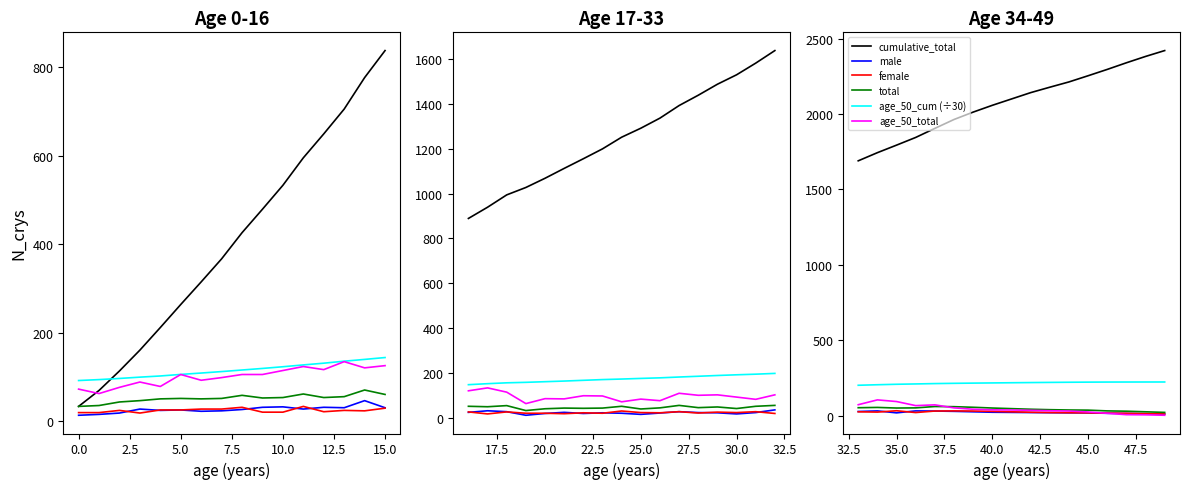

At how many categories does at least one series exceed 496?

17